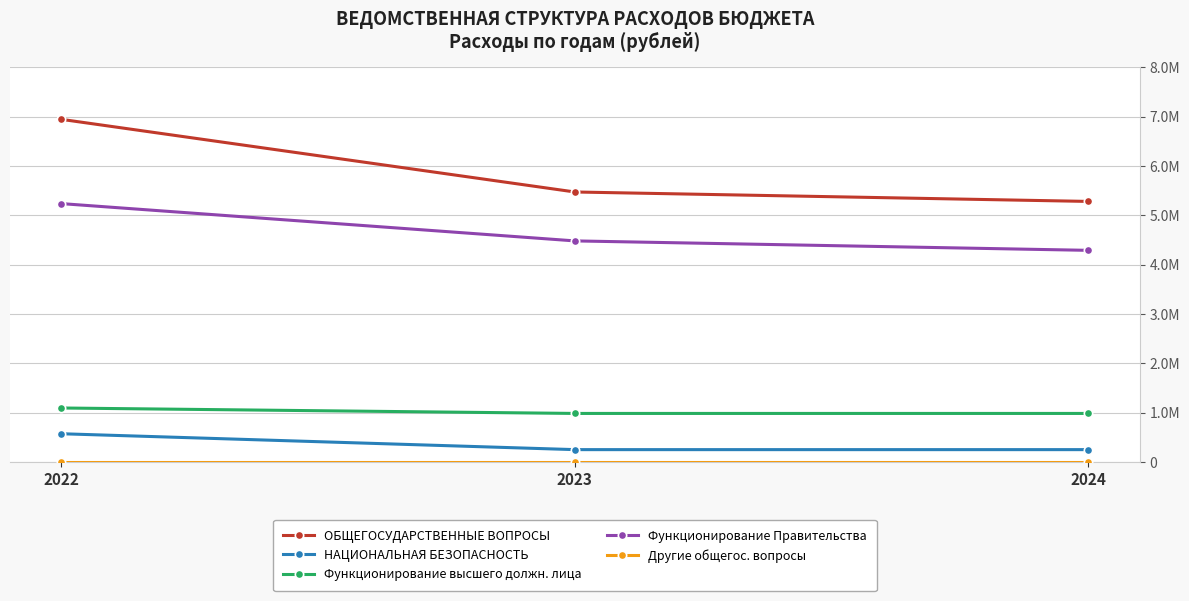

The Функционирование высшего должн. лица series shows 221592.9 at 2024. True or false?

False